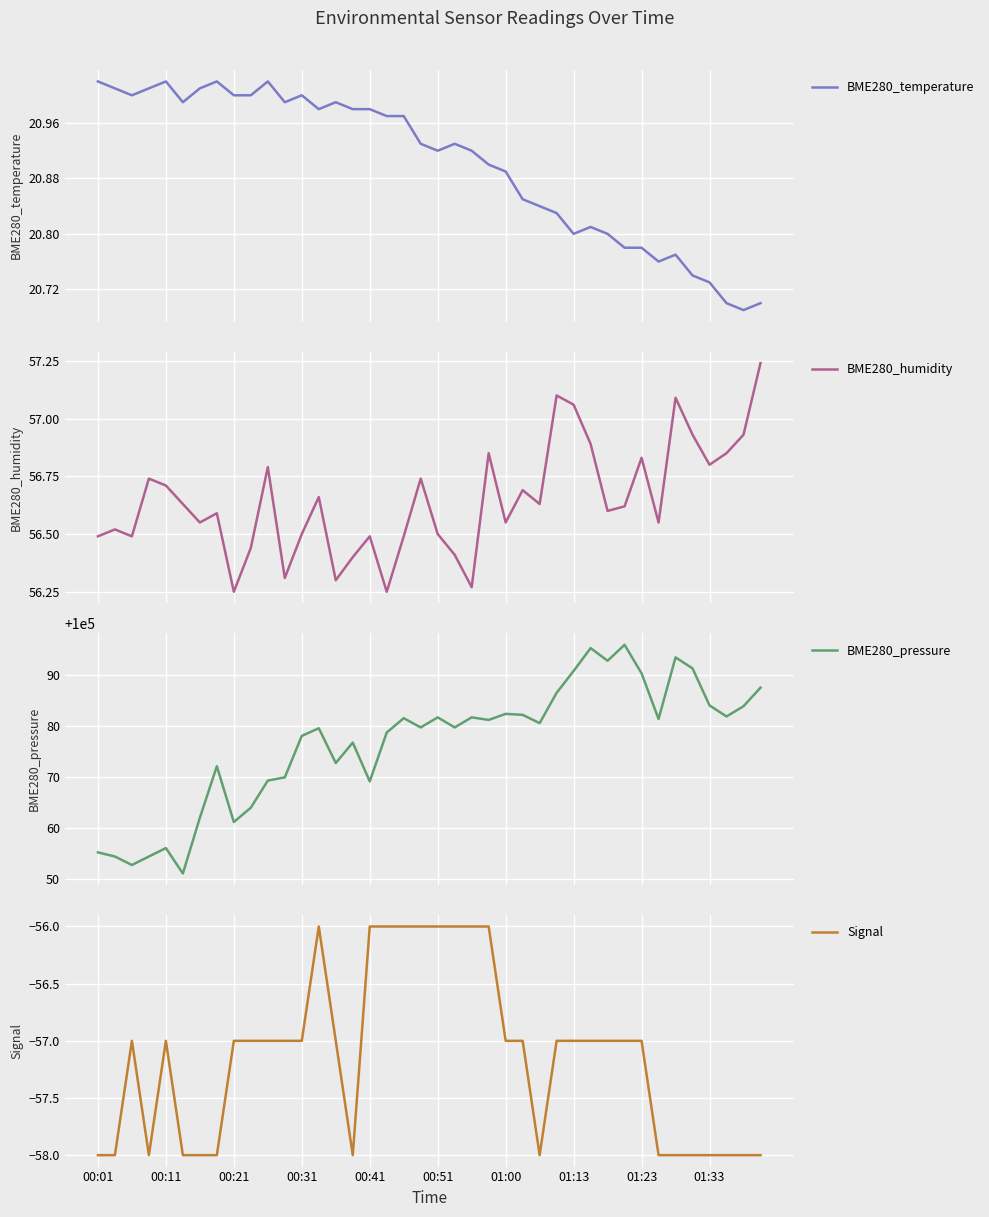

True or false: Signal and BME280_humidity cross at least once.

False